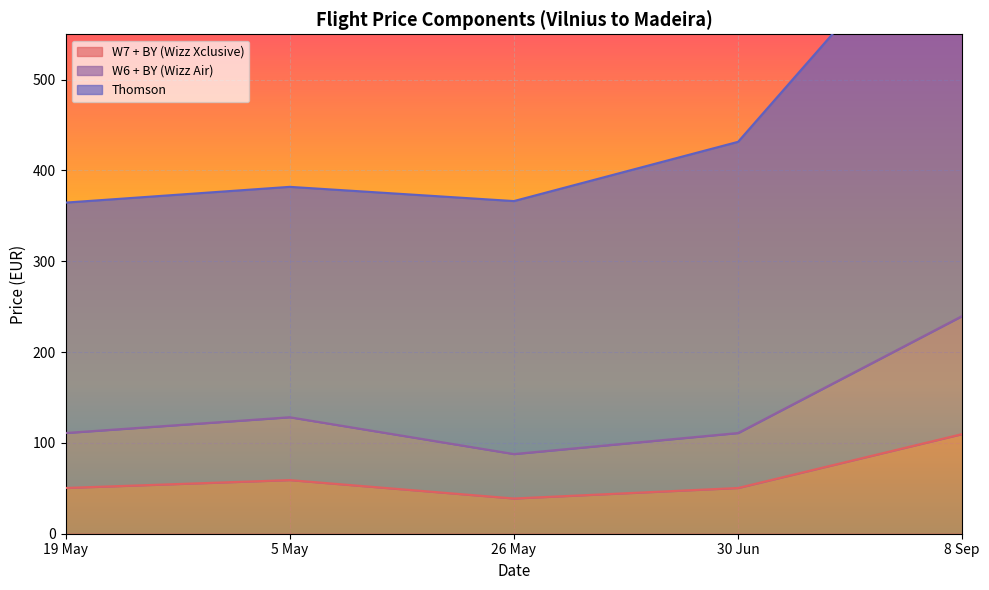

What is the spread (max minus min) of values at 26 May?

327.5